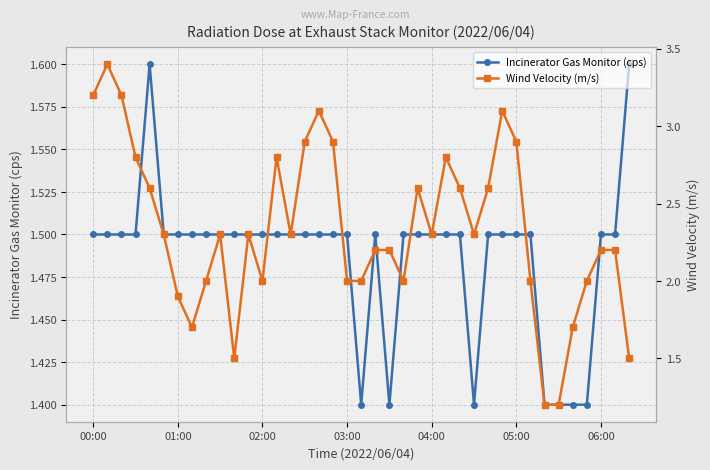

At which label does Wind Velocity (m/s) first exceed 2?

00:00